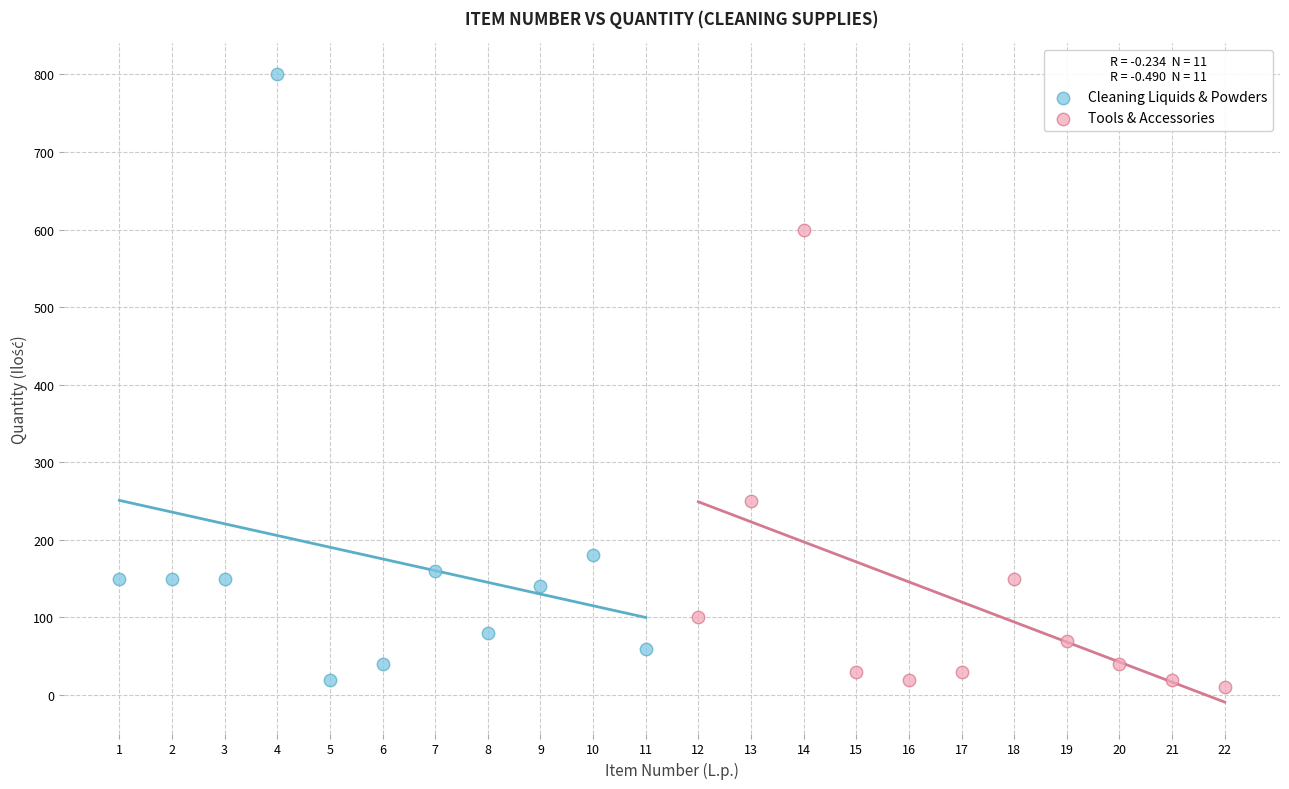

Which series has the largest Y range (max minus min)?

Cleaning Liquids & Powders